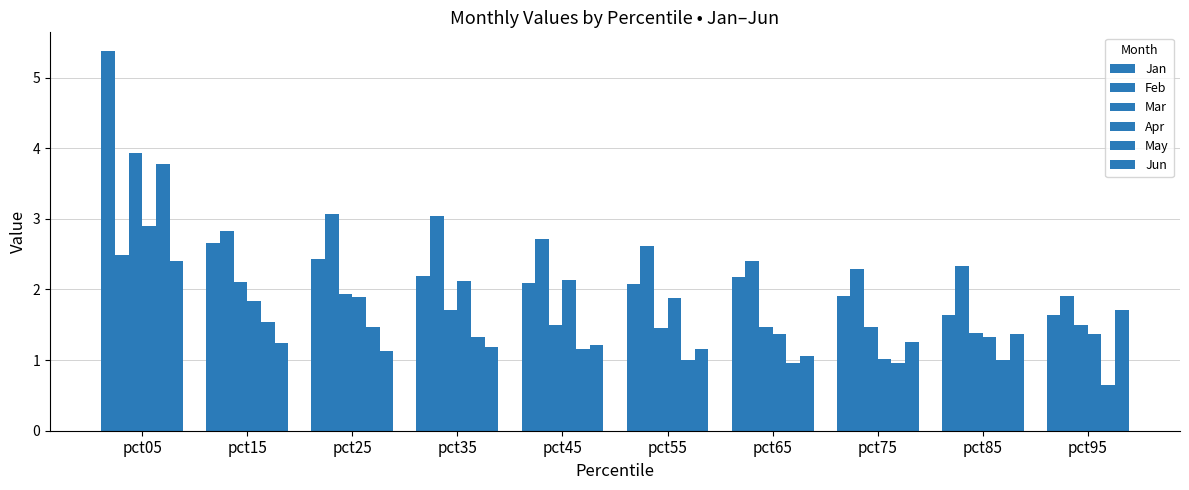

How many distinct data groups are displayed?

6